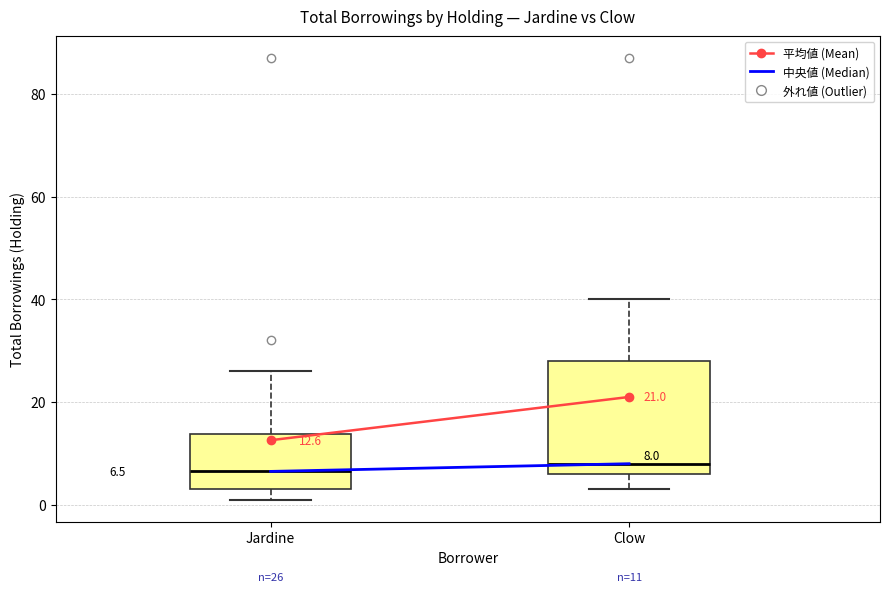

Which box is the tallest, from its lower edge to its upper edge?

Clow